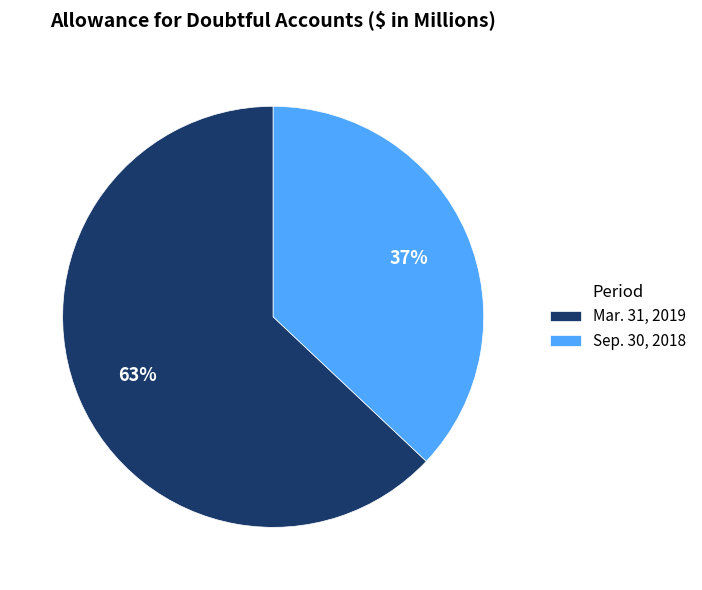

Which category has the biggest portion of the pie?

Mar. 31, 2019